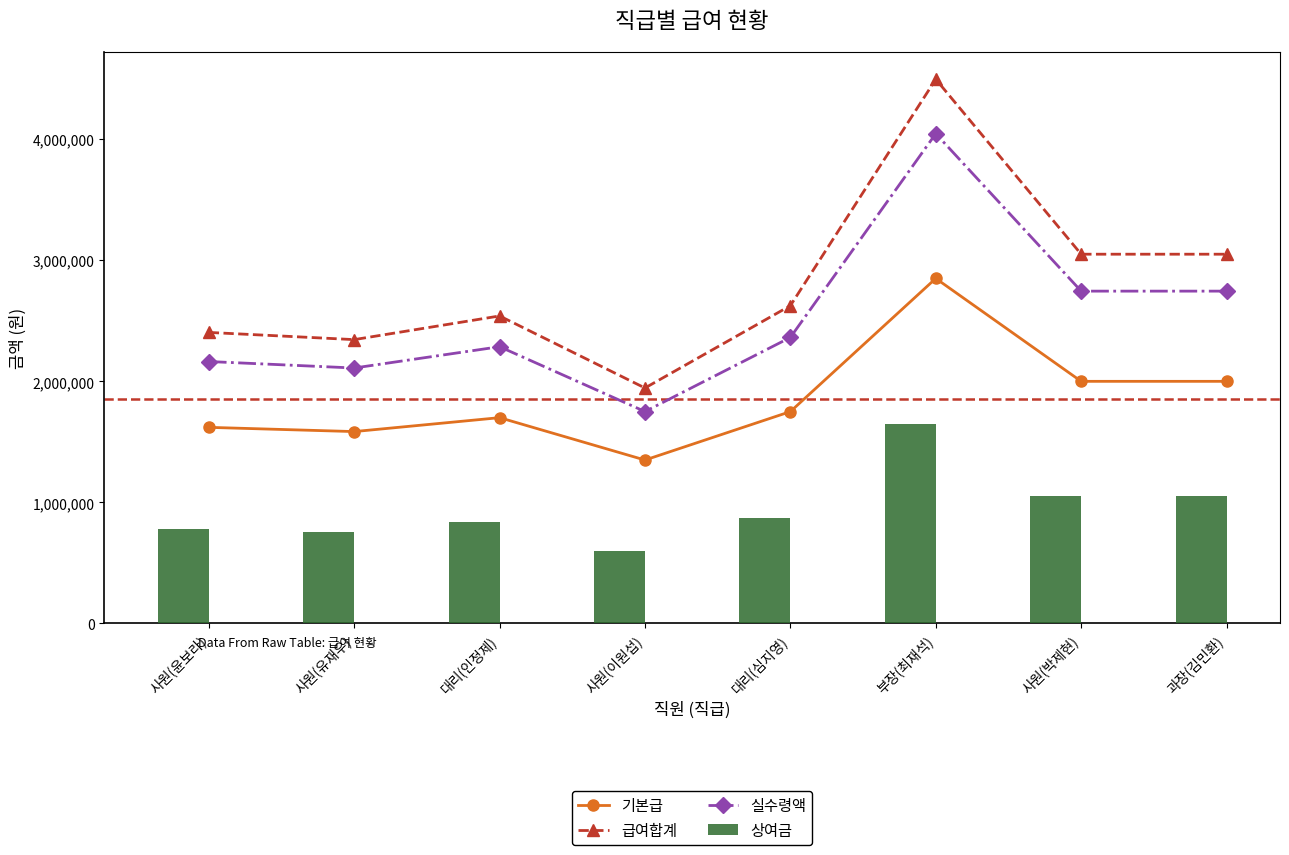

The 실수령액 series shows 2286000 at 대리(인정제). True or false?

True